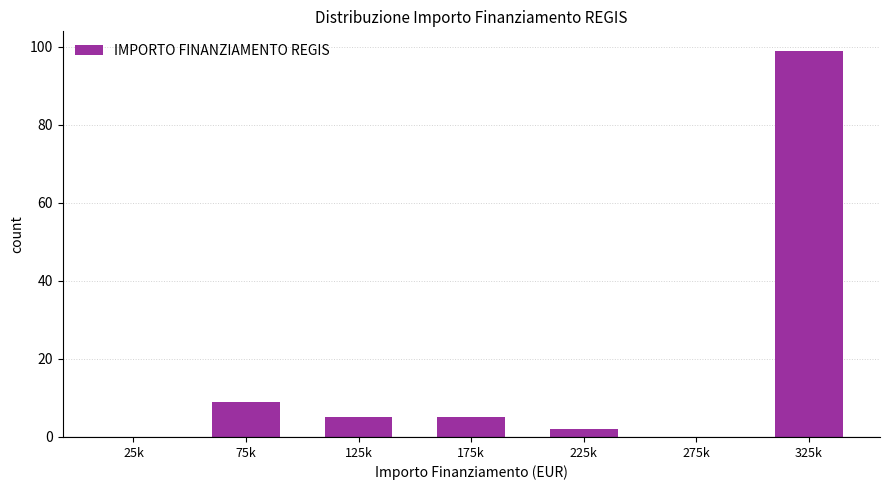

Reading left to right, what are all the values shown in this chart?

25k=0	75k=9	125k=5	175k=5	225k=2	275k=0	325k=99